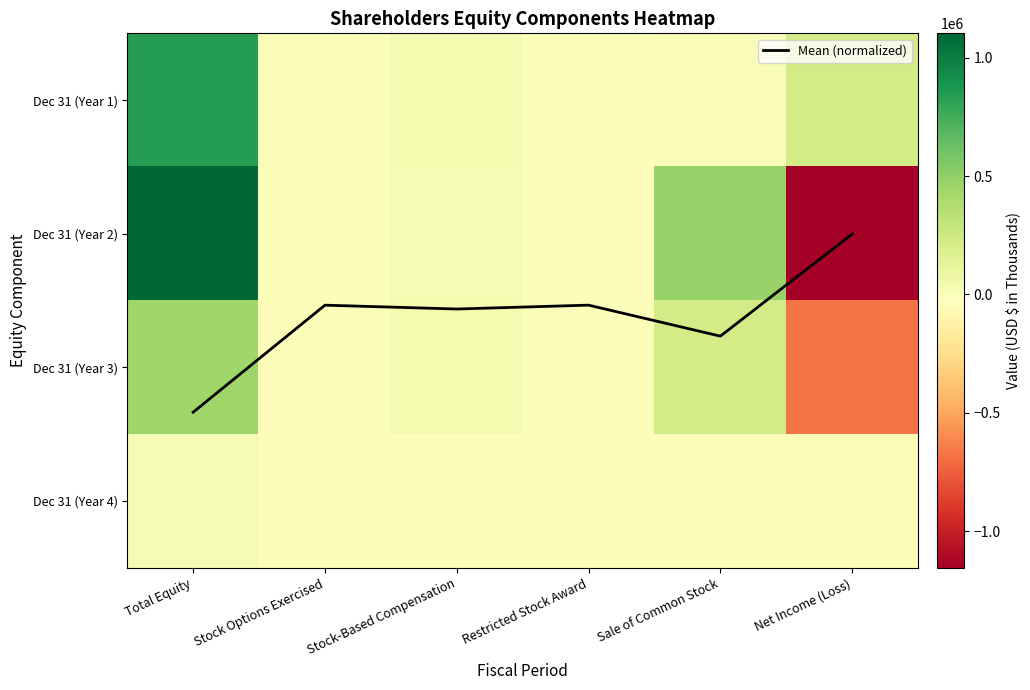

What is the minimum value for Dec 31 (Year 2)?

-1155154.0